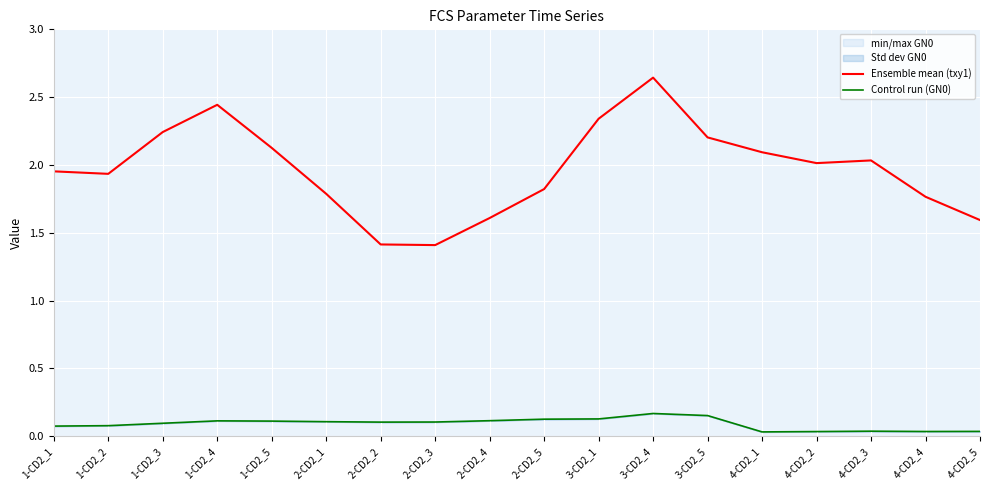

True or false: Ensemble mean (txy1) has a value of 1.4 at 4-CD2_3.

False